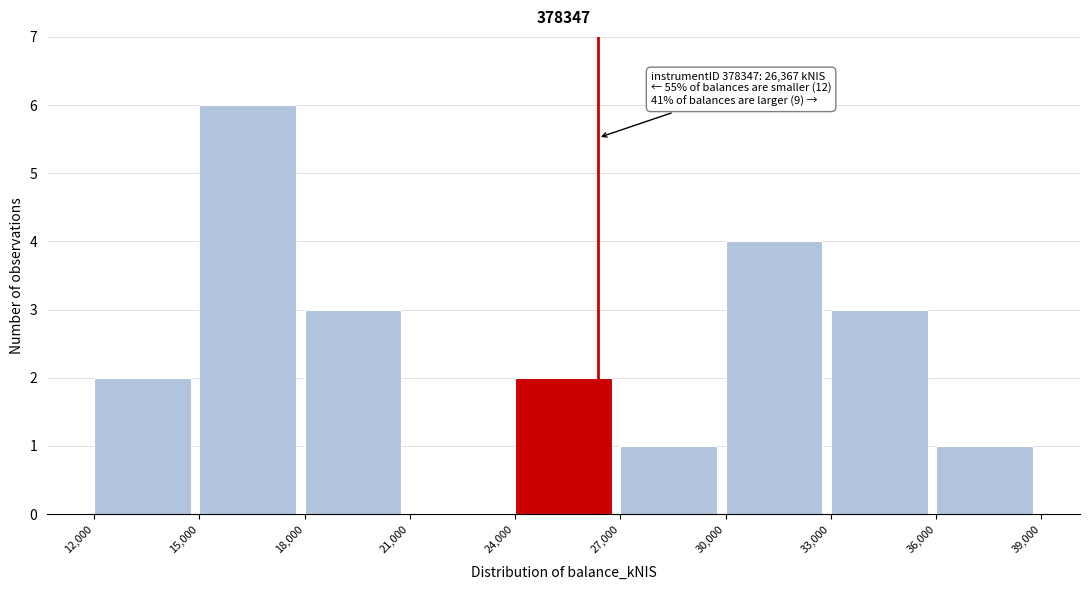

Over which range of the x-axis is the bar tallest?

15,000 to 18,000